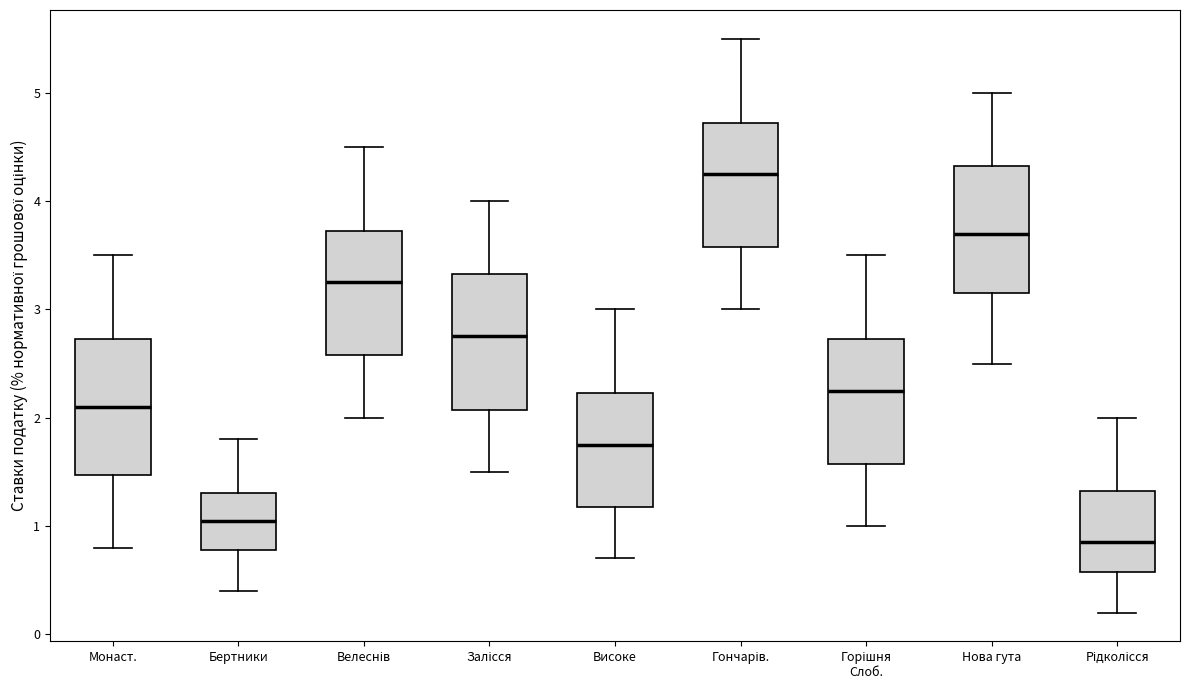

Reading left to right, transcribe this box plot: for each box, give where its median line is, the range the box spans, and where its two whiskers end, as read against the y-axis. The values are not printed on the chart, so give them approximately, as read against the axis.

Монаст.: median 2.1, box 1.5 to 2.7, whiskers 0.8 to 3.5
Бертники: median 1.1, box 0.8 to 1.3, whiskers 0.4 to 1.8
Велеснів: median 3.3, box 2.6 to 3.7, whiskers 2.0 to 4.5
Залісся: median 2.8, box 2.1 to 3.3, whiskers 1.5 to 4.0
Високе: median 1.8, box 1.2 to 2.2, whiskers 0.7 to 3.0
Гончарів.: median 4.3, box 3.6 to 4.7, whiskers 3.0 to 5.5
Горішня Слоб.: median 2.3, box 1.6 to 2.7, whiskers 1.0 to 3.5
Нова гута: median 3.7, box 3.2 to 4.3, whiskers 2.5 to 5.0
Рідколісся: median 0.9, box 0.6 to 1.3, whiskers 0.2 to 2.0